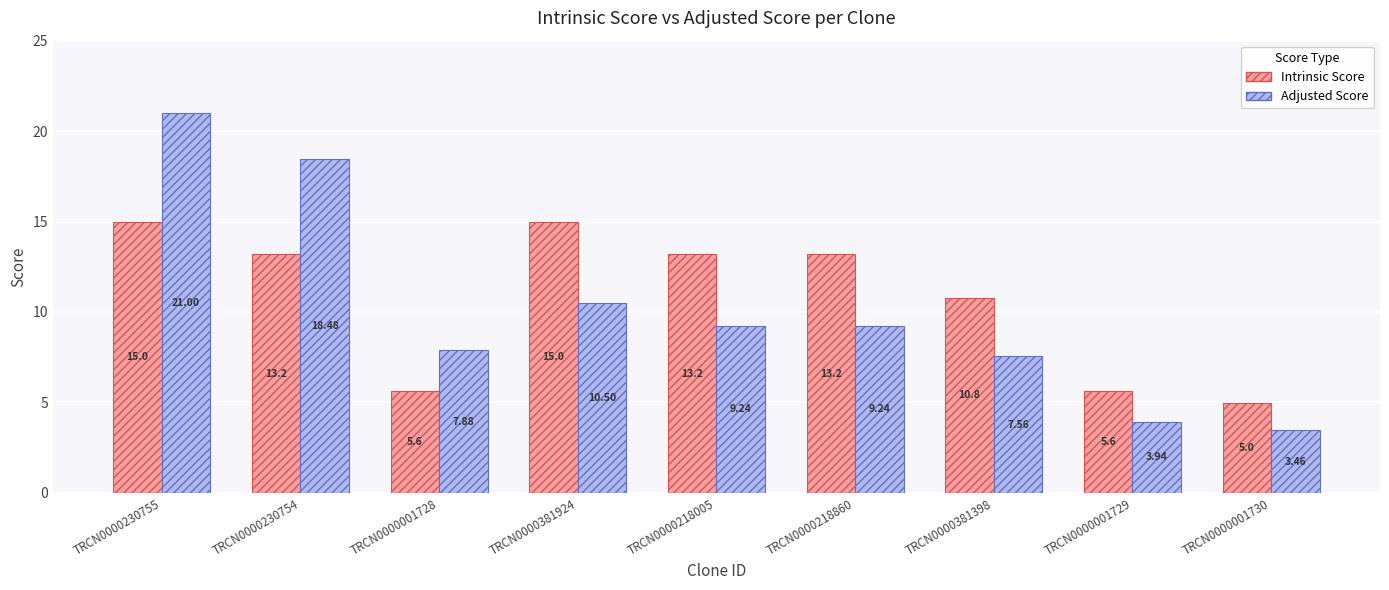

At how many categories does at least one series exceed 6?

7